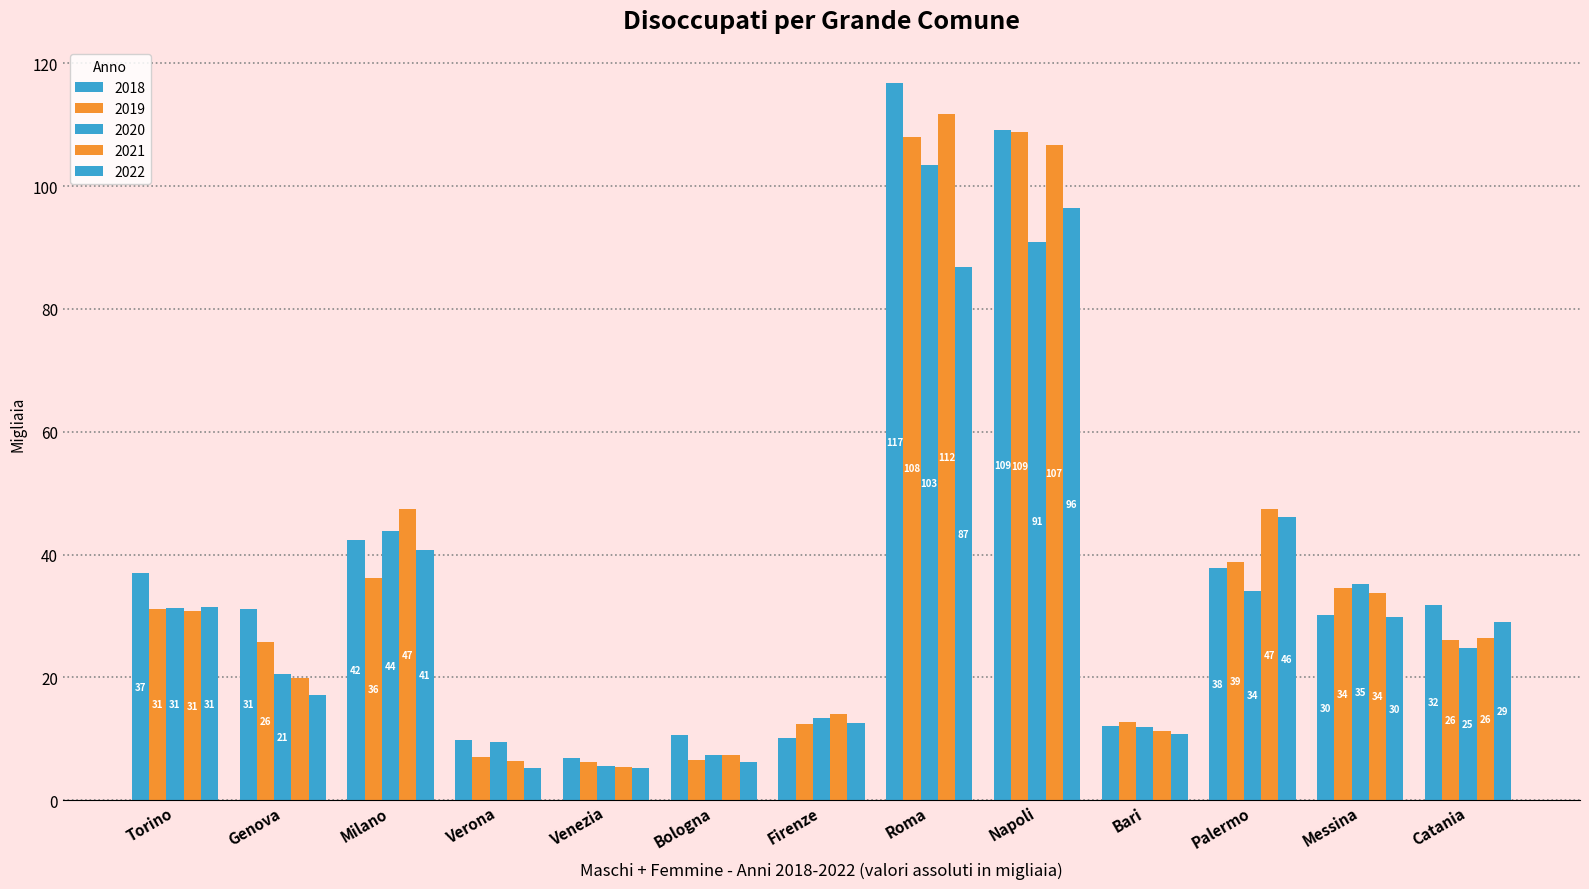

Are the bars horizontal?

No